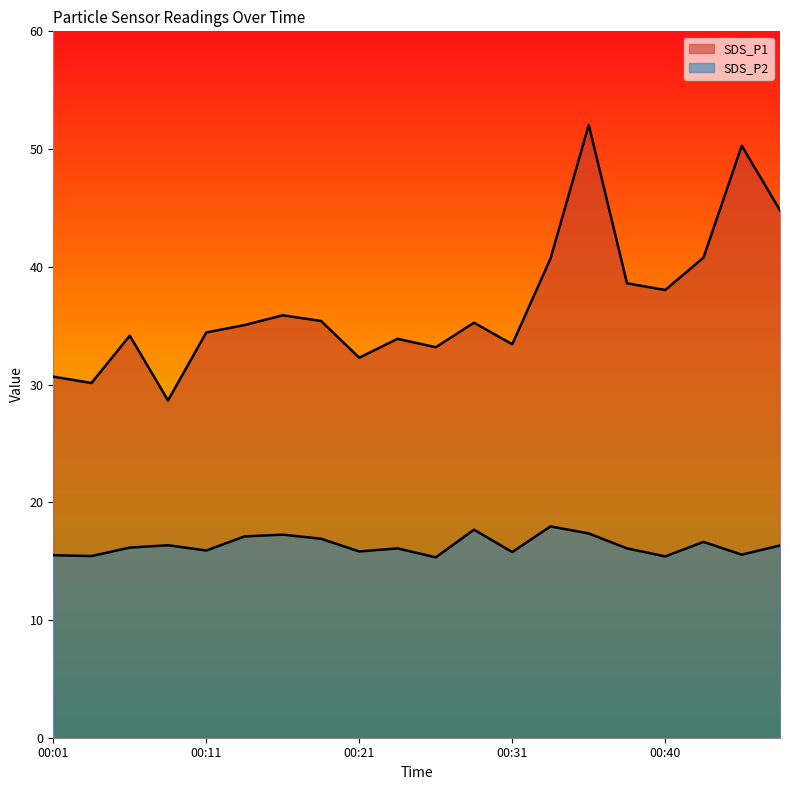

What is the maximum value for SDS_P2?

17.9